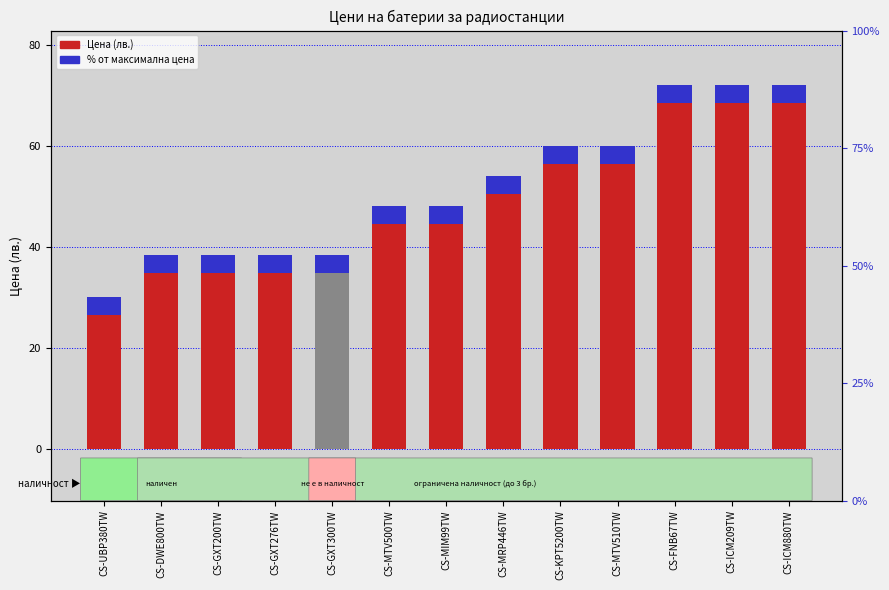

Reading left to right, extract all data points from this chart.

CS-UBP380TW=30.0	CS-DWE800TW=38.4	CS-GXT200TW=38.4	CS-GXT276TW=38.4	CS-GXT300TW=38.4	CS-MTV500TW=48.0	CS-MIM99TW=48.0	CS-MRP446TW=54.0	CS-KPT5200TW=60.0	CS-MTV510TW=60.0	CS-FNB67TW=72.0	CS-ICM209TW=72.0	CS-ICM880TW=72.0